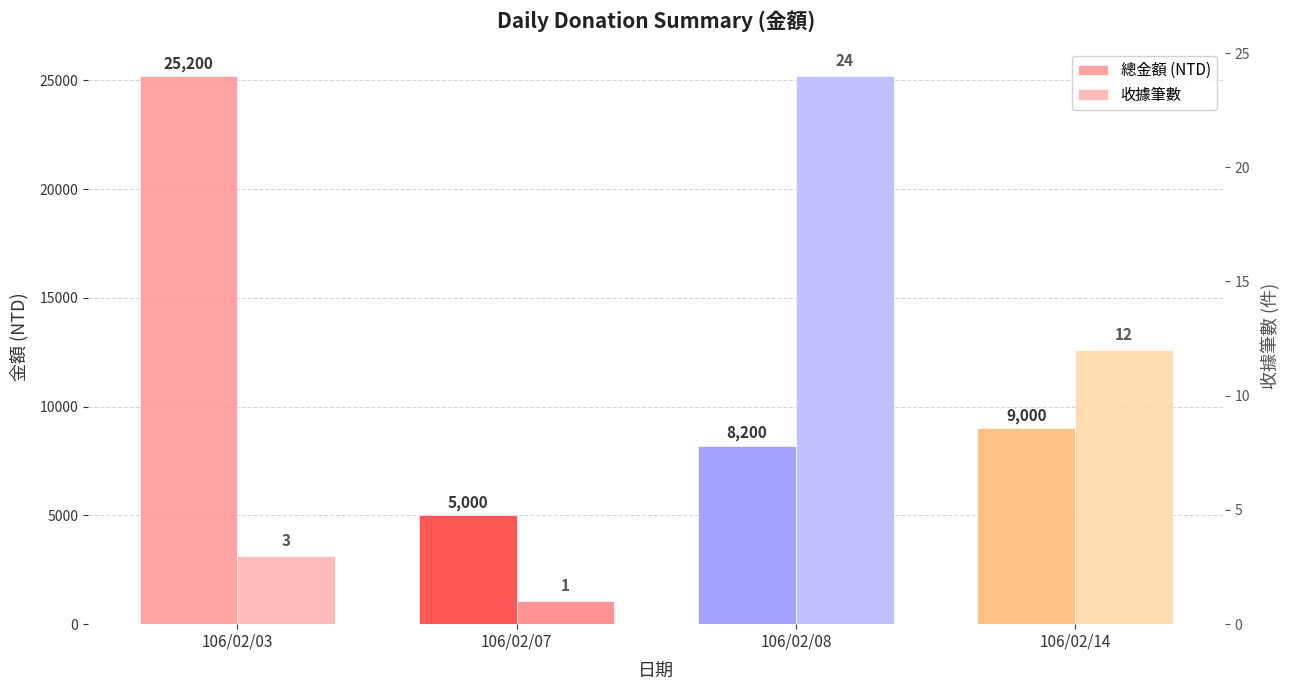

Between 106/02/03 and 106/02/08, which is larger?

106/02/03